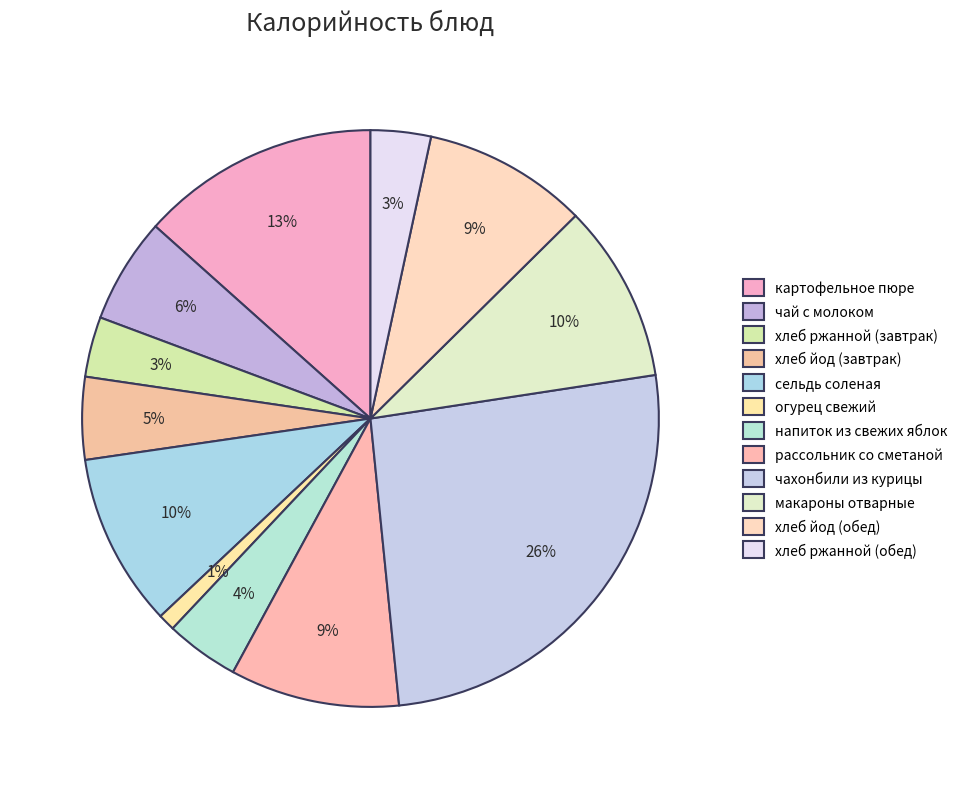

Does any single category account for the majority?

No